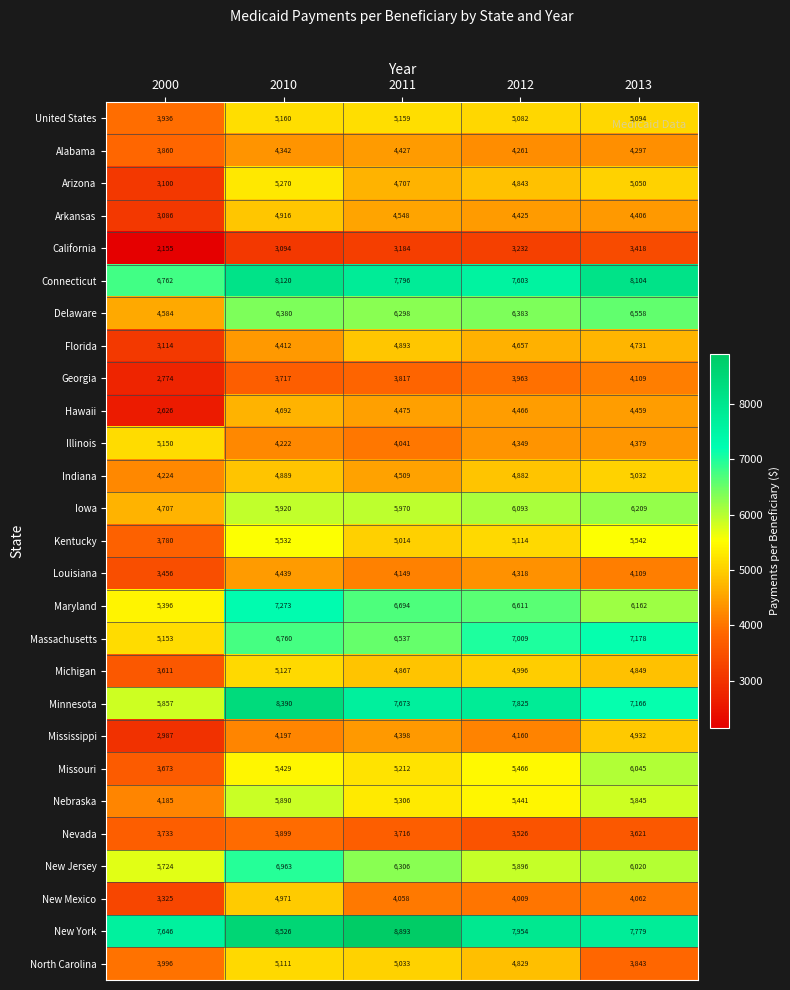

Count the number of categories in the chart.

5